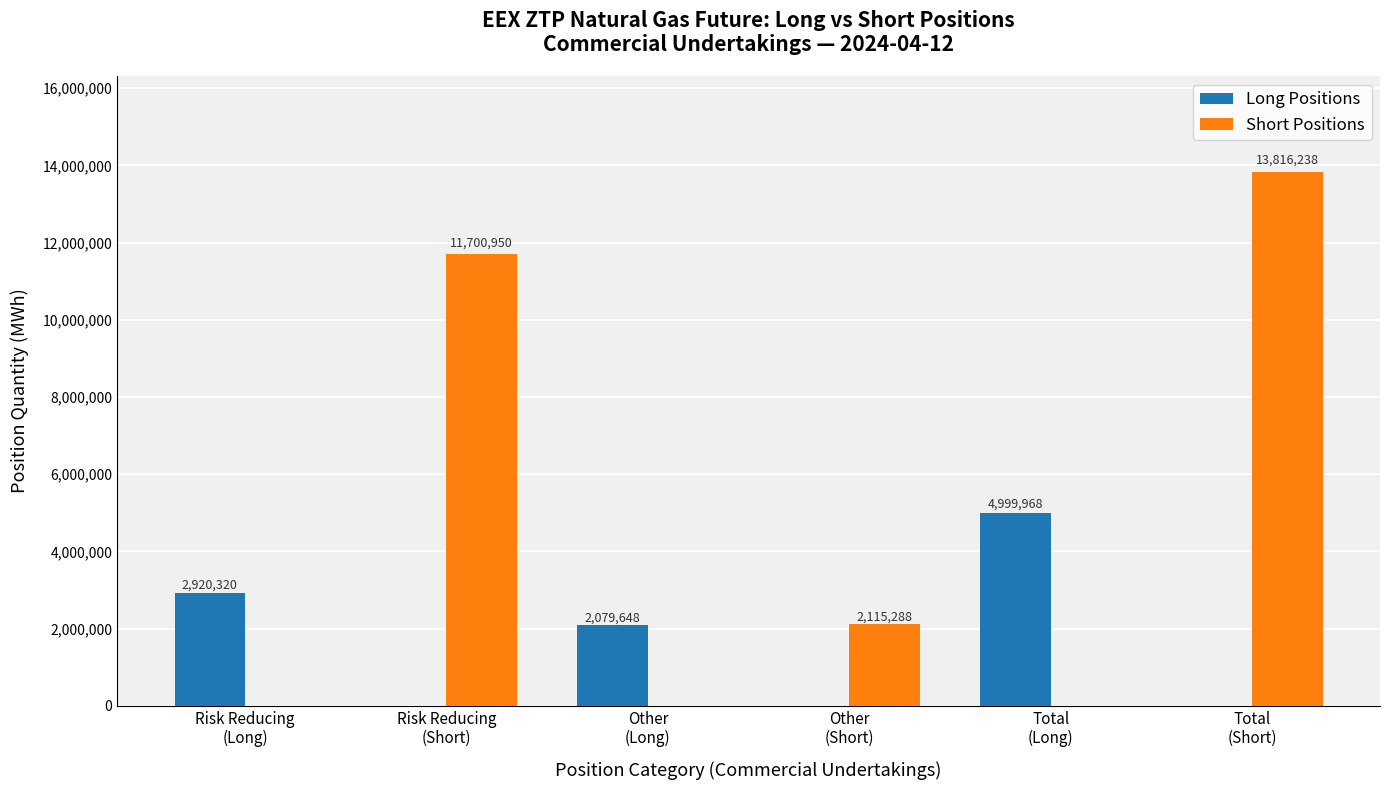

How many groups of bars are there?

6